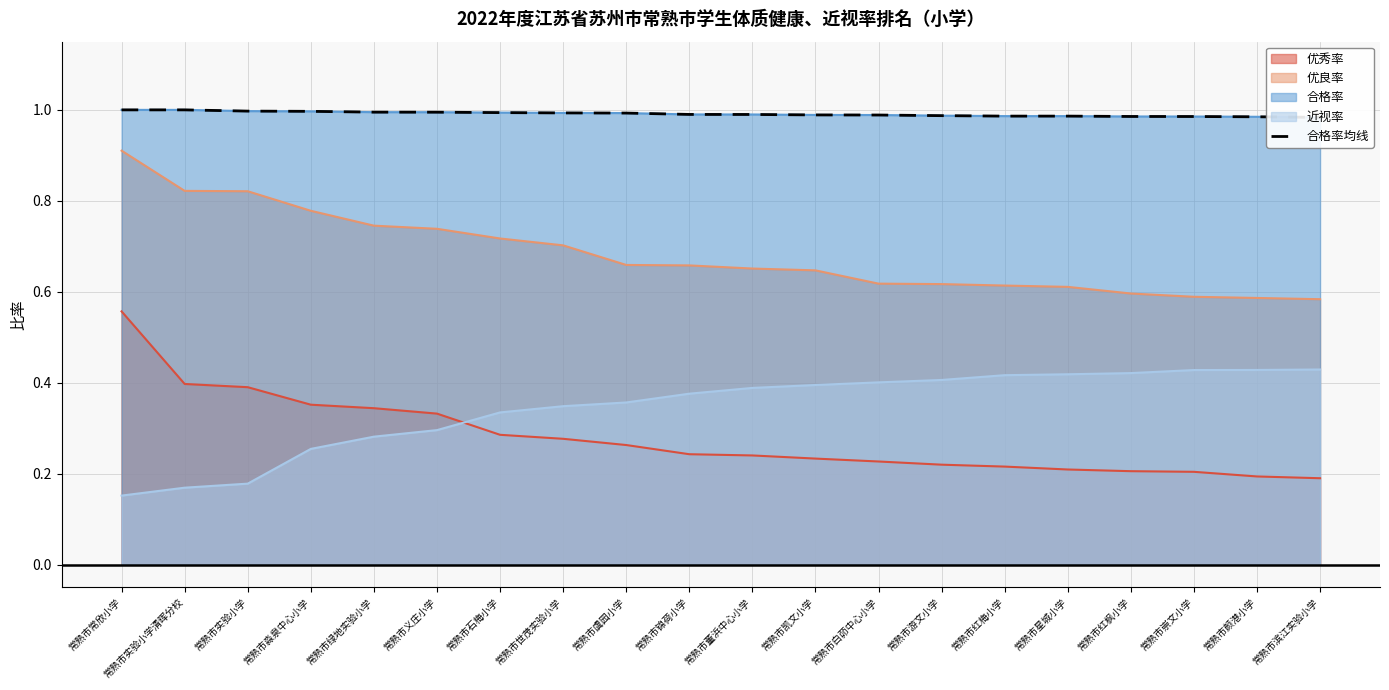

How many intersections are there between 优秀率 and 近视率?

1